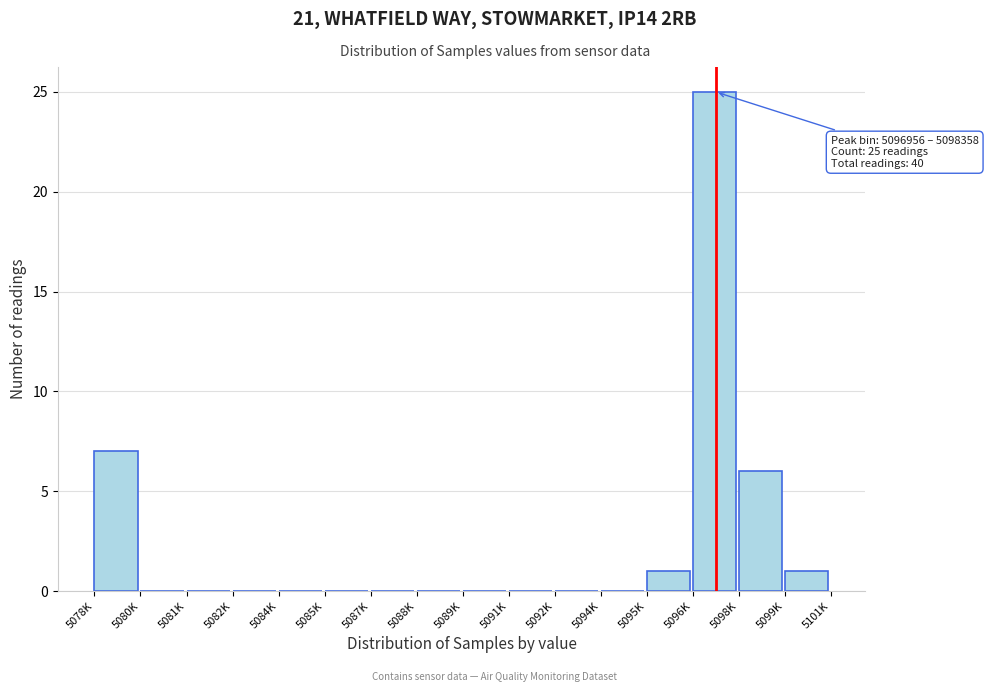

Reading left to right, transcribe all the data shown in this chart.

5078K=7	5080K=0	5081K=0	5082K=0	5084K=0	5085K=0	5087K=0	5088K=0	5089K=0	5091K=0	5092K=0	5094K=0	5095K=1	5096K=25	5098K=6	5099K=1